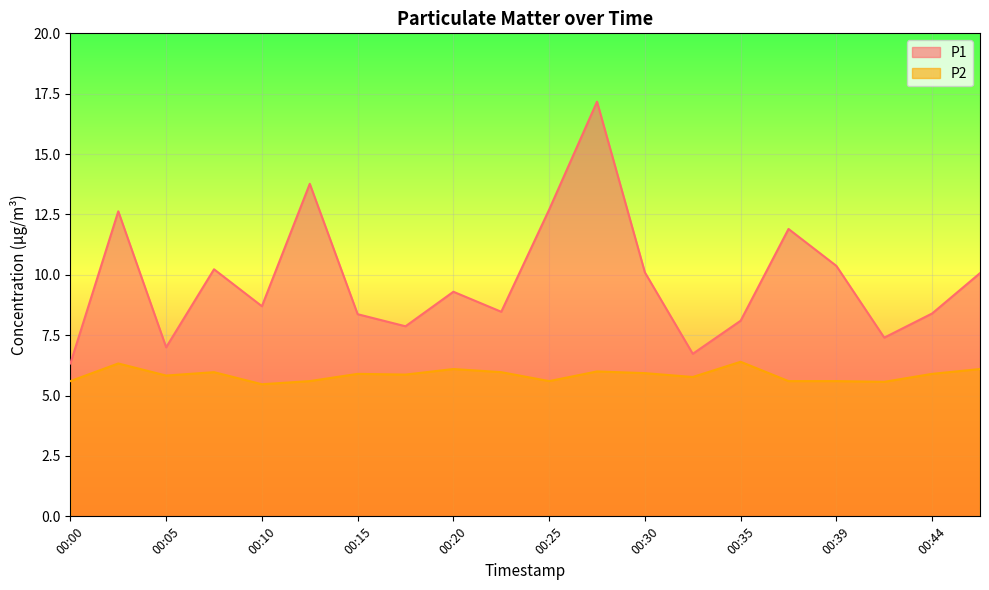

Is it true that P2 equals 2.5 at 00:00?

False